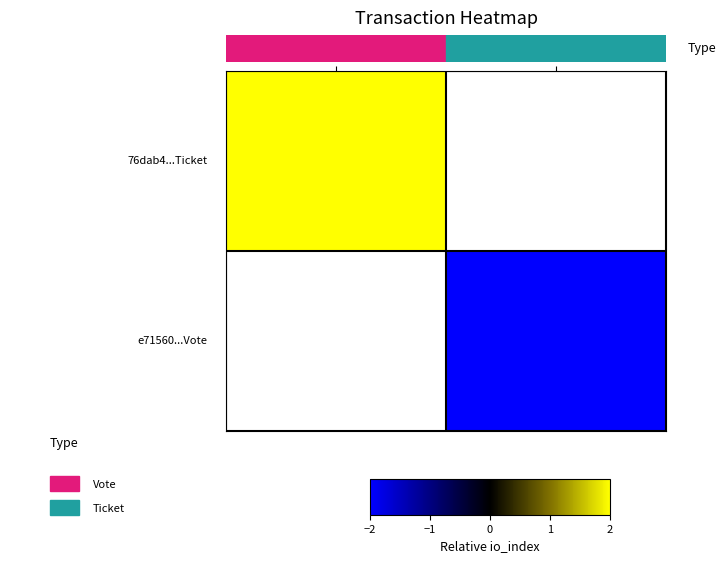

Between direction=-1 and direction=1, which is larger?

direction=1